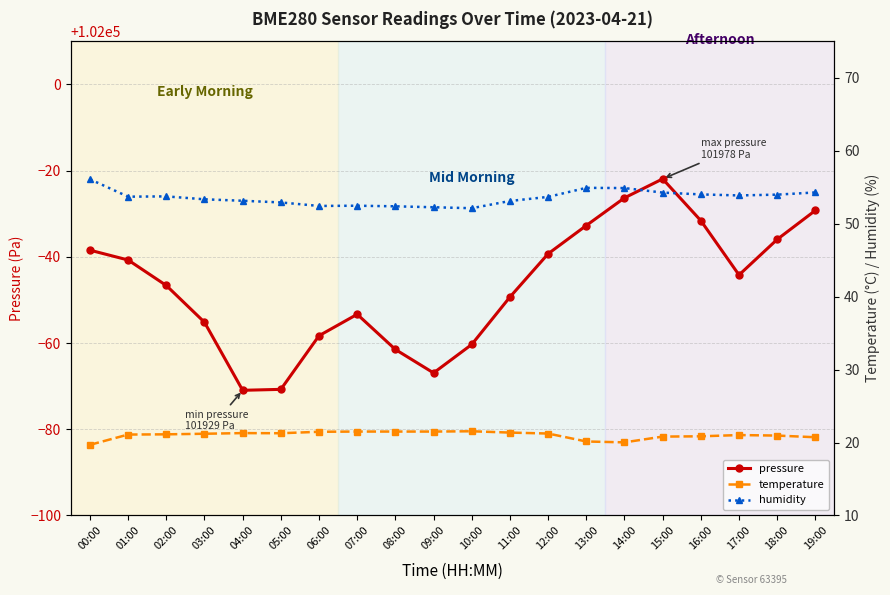

Which series has the widest spread of values?

pressure